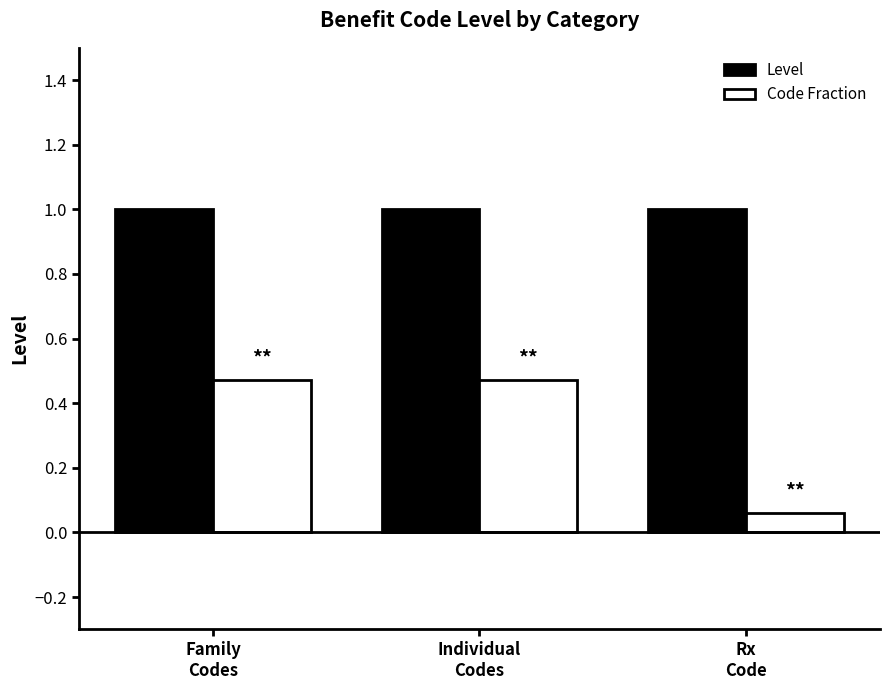

Which series has the largest total across all categories?

Level